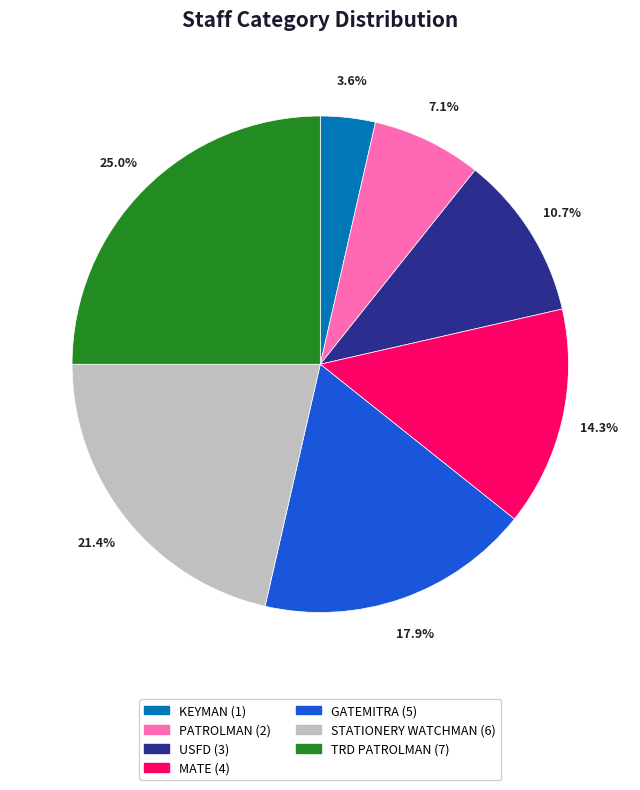

Does any single category account for the majority?

No